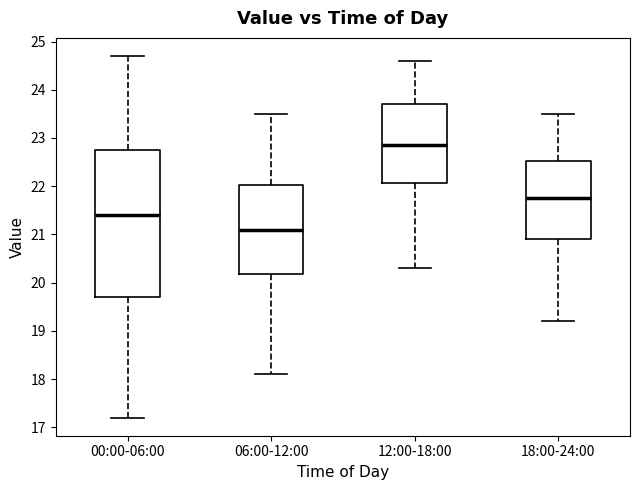

Which box's median line is the lowest?

06:00-12:00